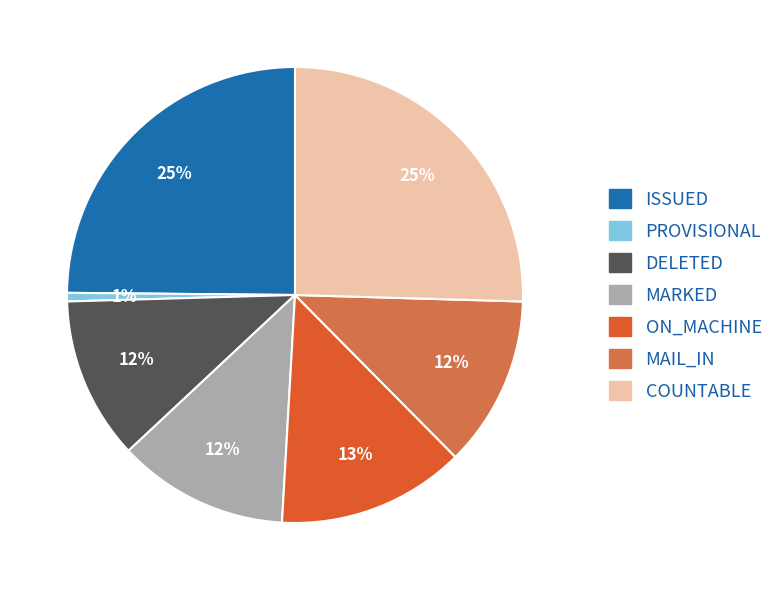

Is it true that ISSUED is 25% of the pie?

True